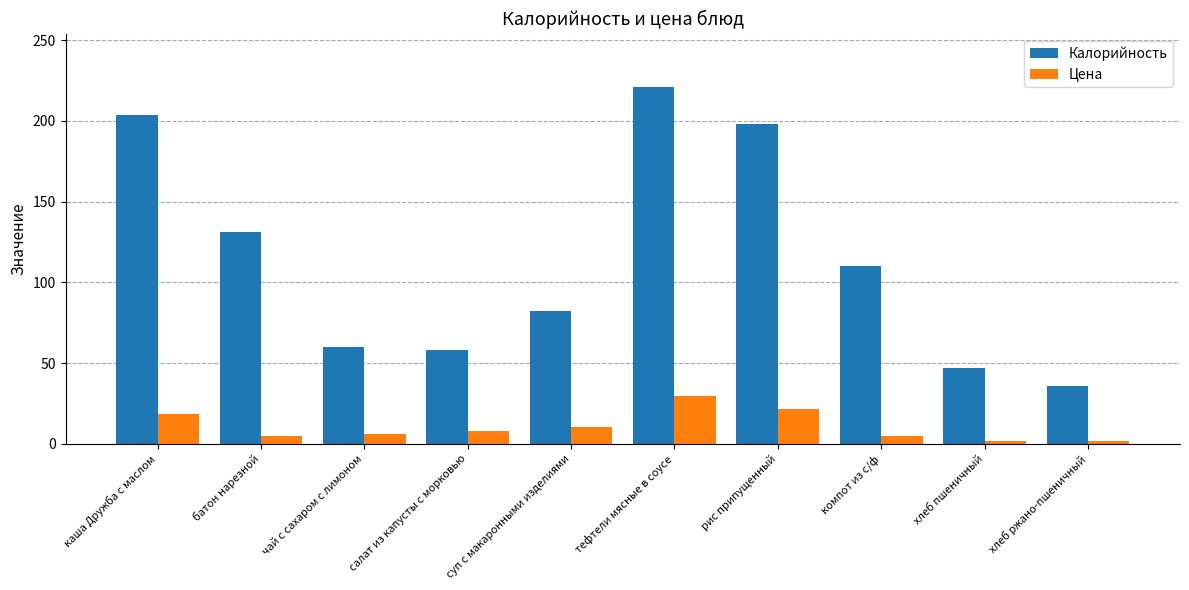

Reading left to right, extract all data points from this chart.

Калорийность: каша Дружба с маслом=204.0	батон нарезной=131.0	чай с сахаром с лимоном=60.0	салат из капусты с морковью=58.0	суп с макаронными изделиями=82.0	тефтели мясные в соусе=221.0	рис припущенный=198.0	компот из с/ф=110.0	хлеб пшеничный=47.0	хлеб ржано-пшеничный=36.0
Цена: каша Дружба с маслом=18.5	батон нарезной=5.0	чай с сахаром с лимоном=6.1	салат из капусты с морковью=8.0	суп с макаронными изделиями=10.2	тефтели мясные в соусе=29.8	рис припущенный=21.5	компот из с/ф=5.0	хлеб пшеничный=2.0	хлеб ржано-пшеничный=2.0